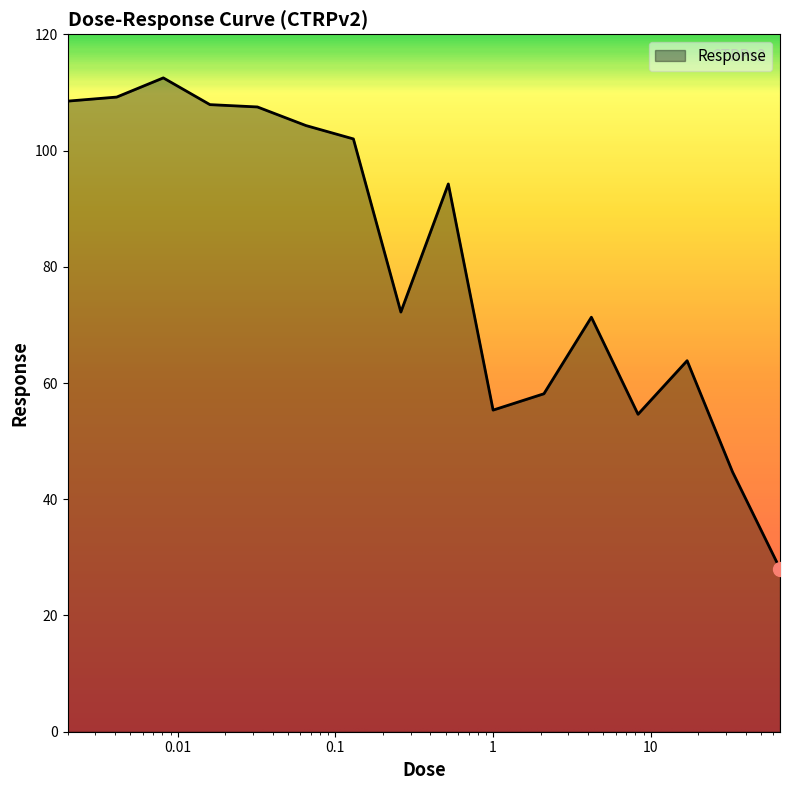

How many categories are shown in the chart?

16